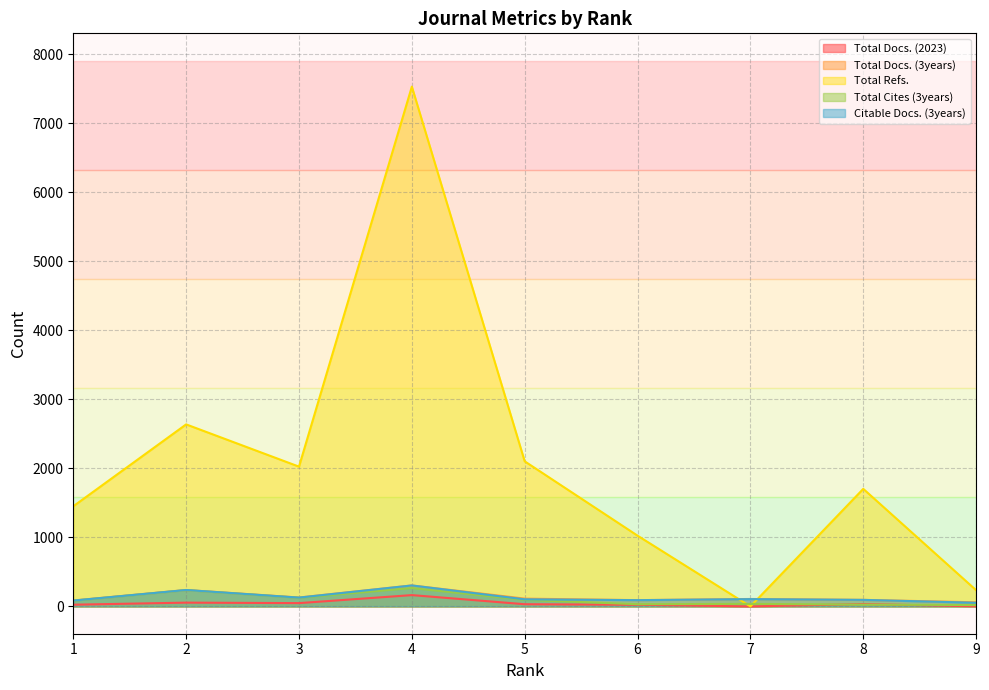

How many values in the Total Docs. (2023) series are below 32?

4